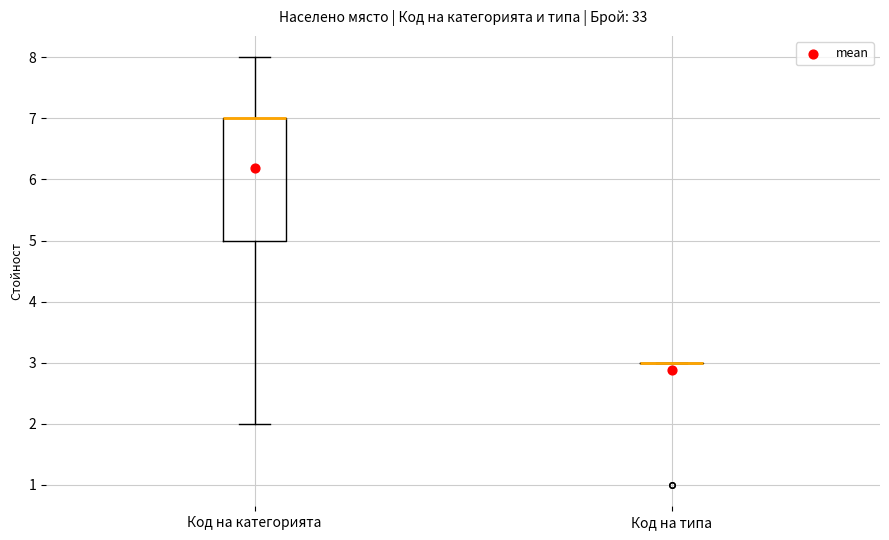

Comparing the boxes themselves (not the whiskers), which one is the tallest?

Код на категорията